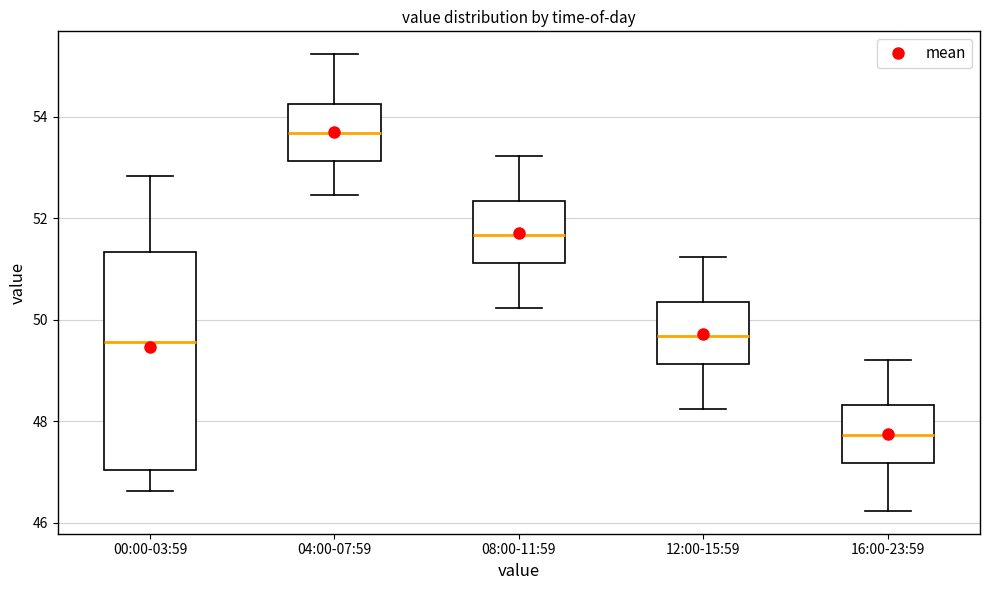

Which box is the tallest, from its lower edge to its upper edge?

00:00-03:59